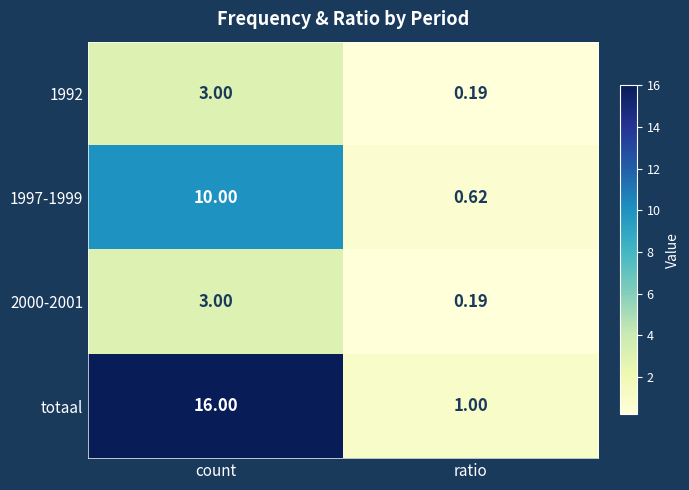

Between count and ratio, which series saw the biggest shift?

totaal